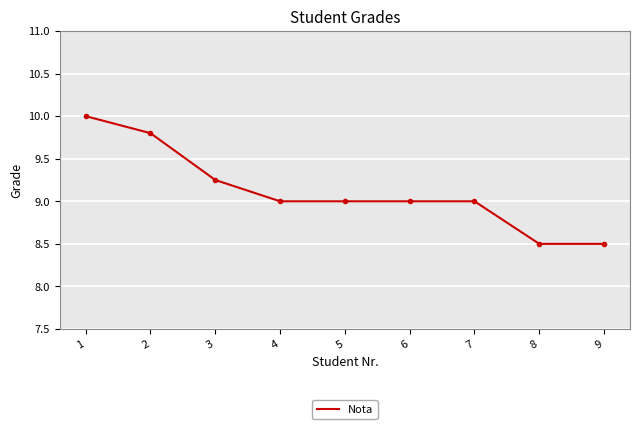

Does the chart display data point markers on the line(s)?

No